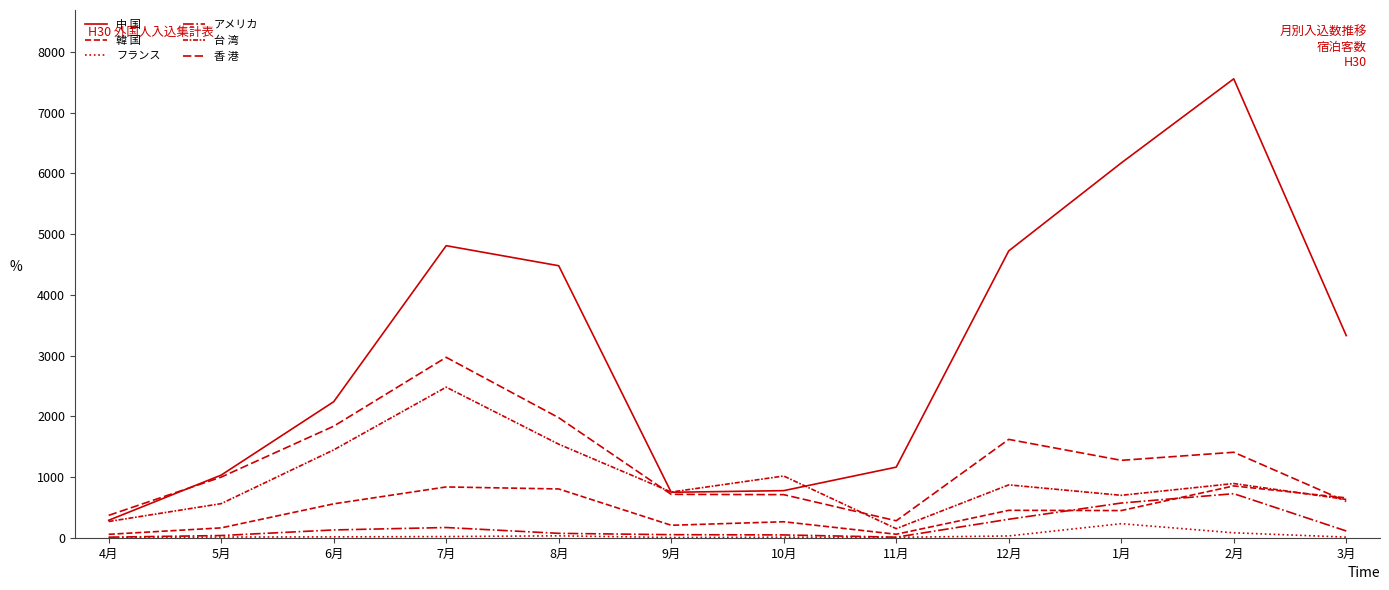

Does the chart display data point markers on the line(s)?

No